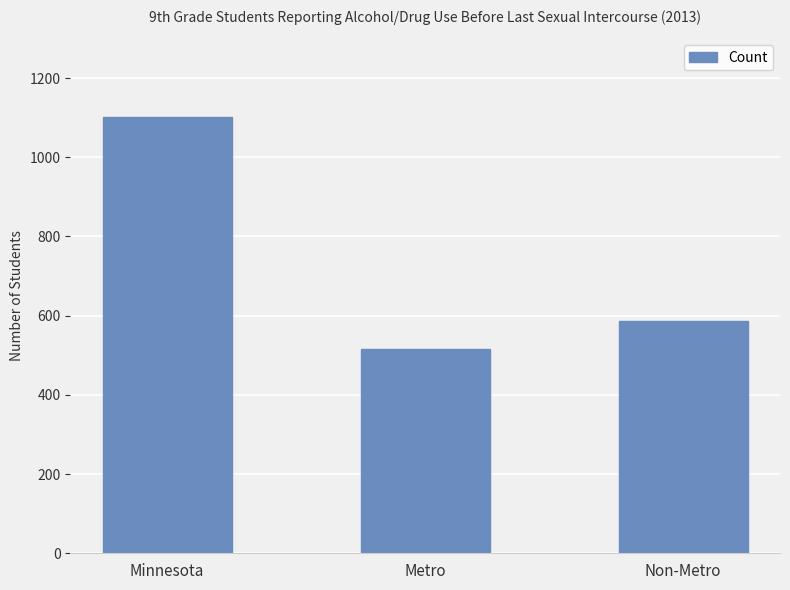

Where is the data nearest to the value 809?

Non-Metro